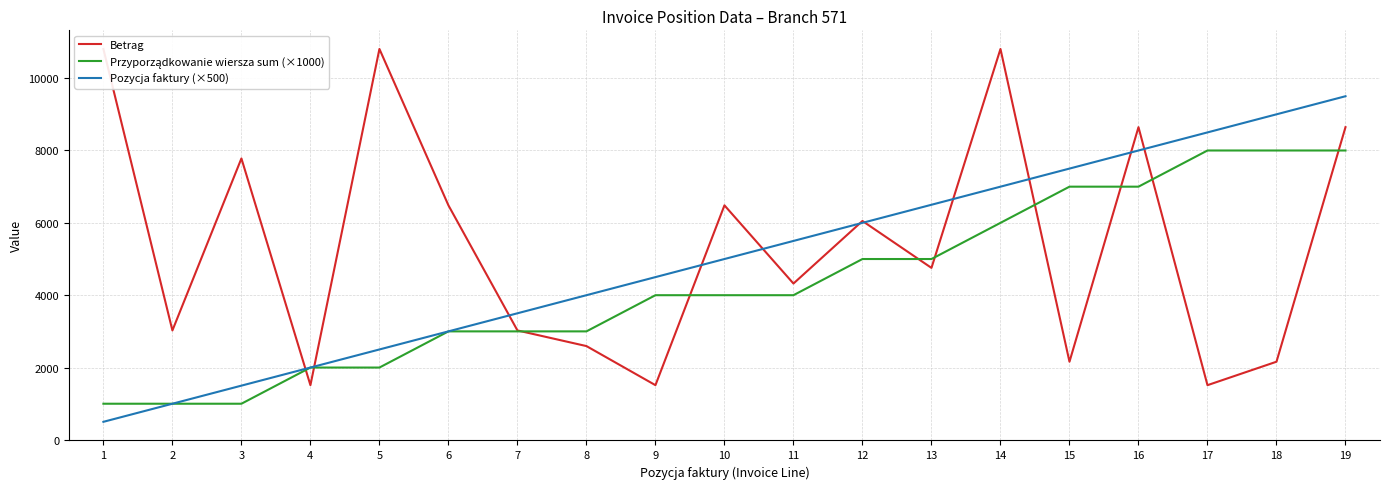

What is the average value of the Przyporządkowanie wiersza sum (×1000) series?

4315.8